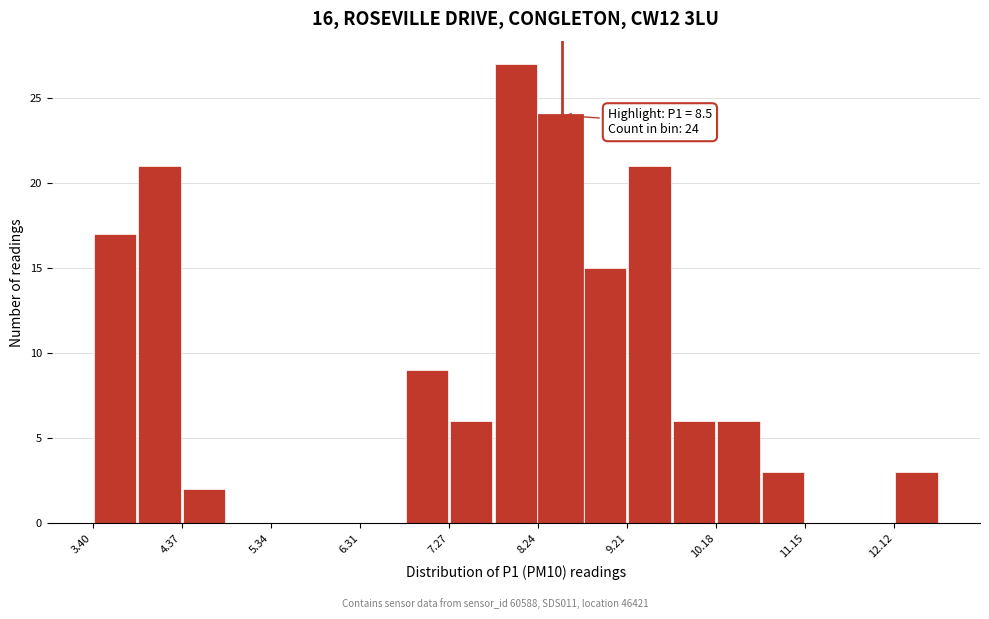

Which range on the x-axis has the tallest bar?

7.8 to 8.2